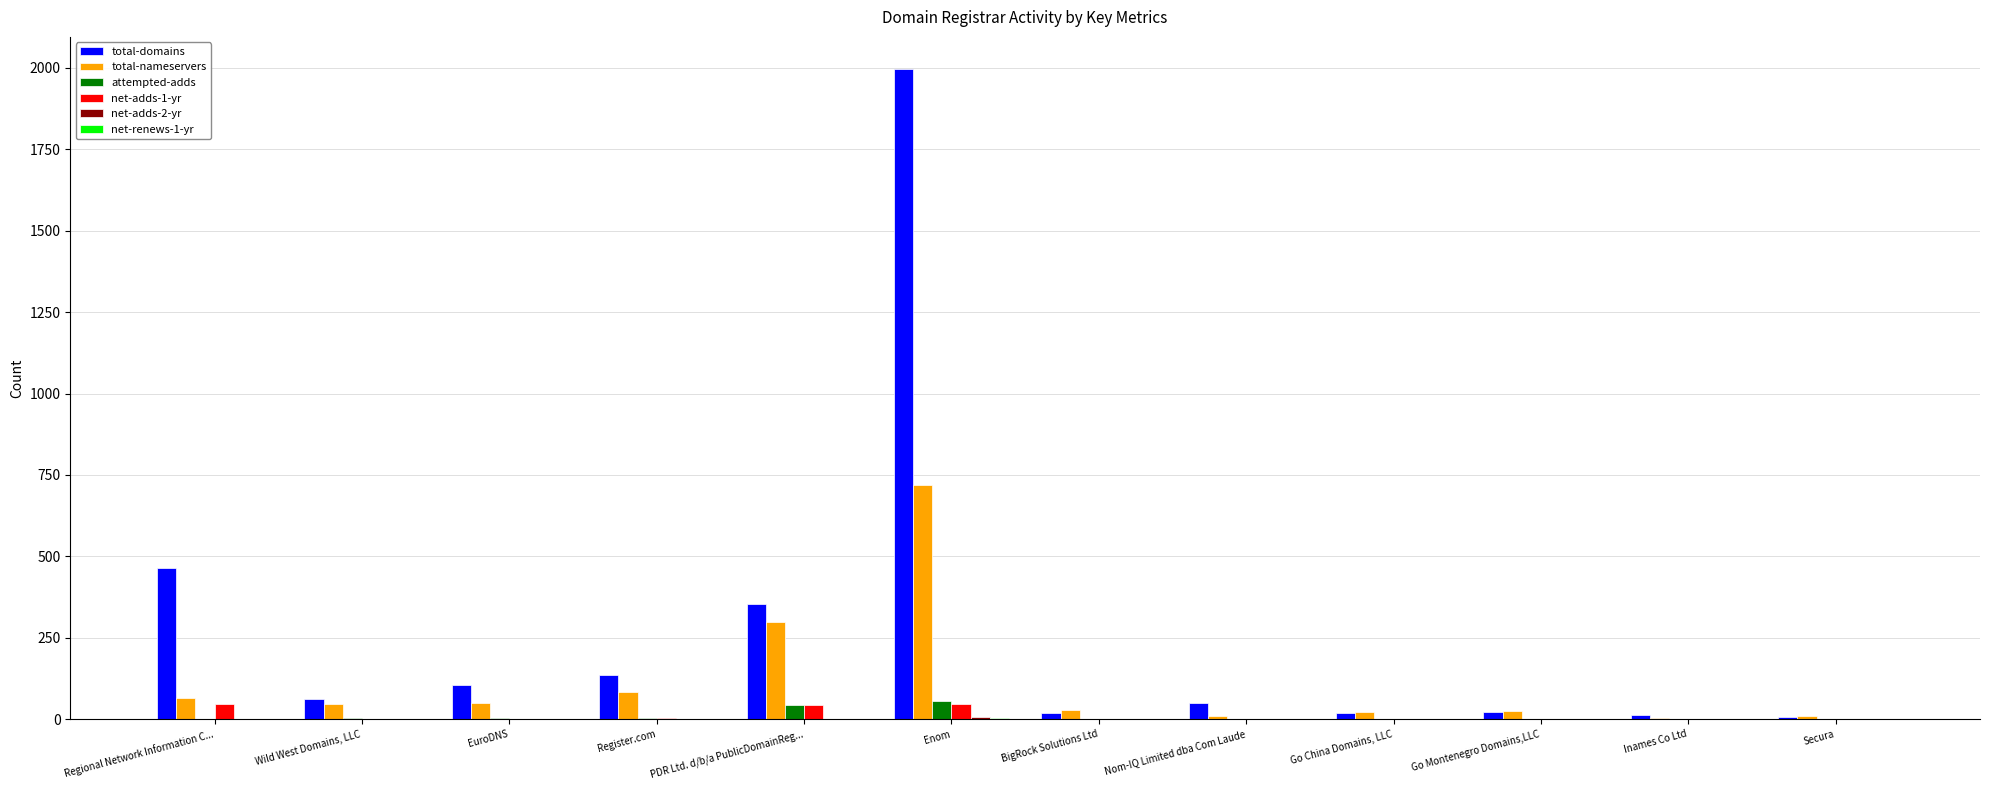

How many categories are shown in the chart?

12